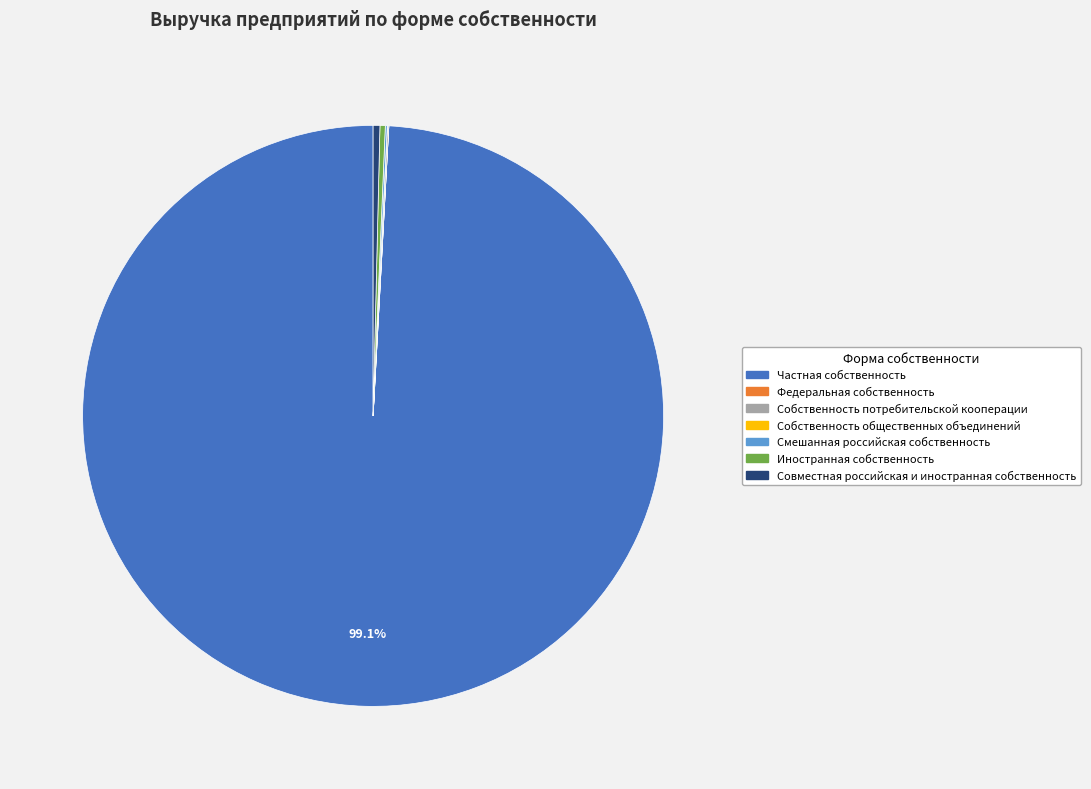

Is Частная собственность the majority of the pie?

Yes